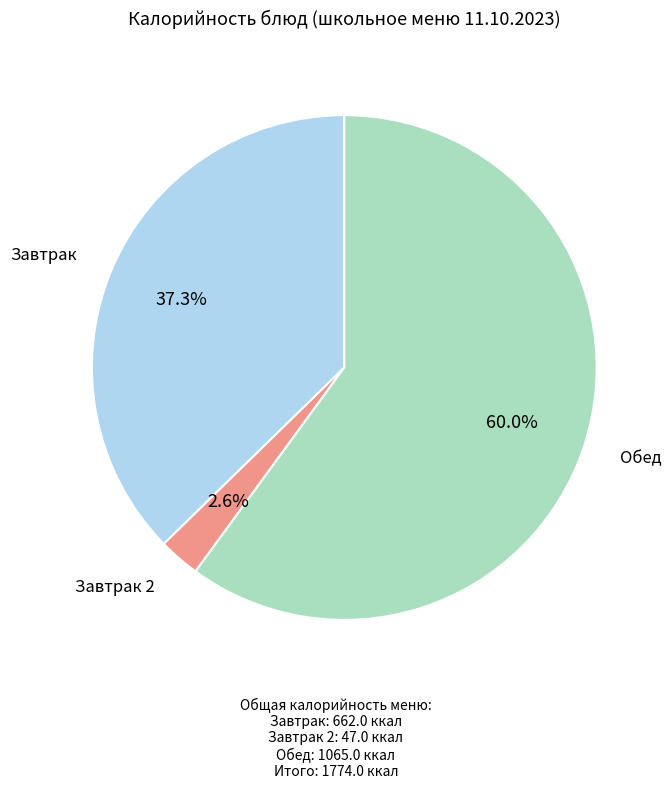

Is there any slice that represents more than half of the pie?

Yes